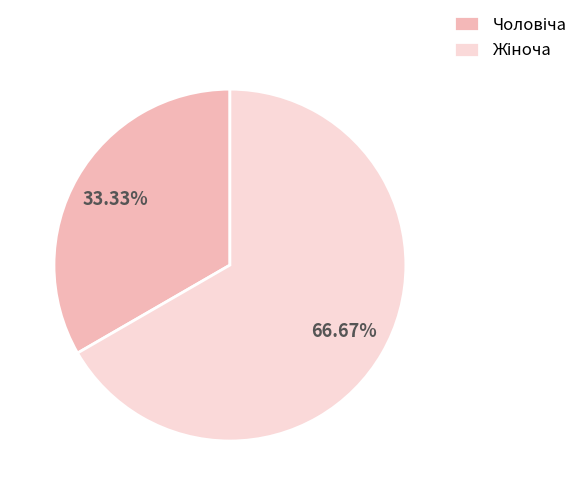

Does any single category account for the majority?

Yes